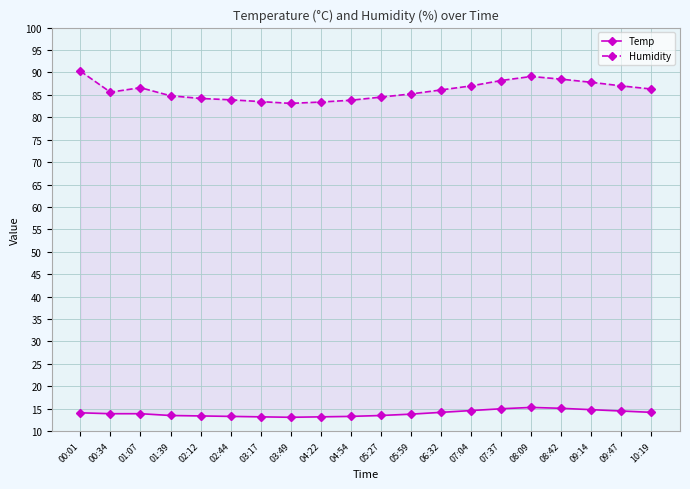

Reading left to right, list all the values displayed in this chart.

Temp: 14.1	13.9	13.9	13.5	13.4	13.3	13.2	13.1	13.2	13.3	13.5	13.8	14.2	14.6	15.0	15.3	15.1	14.8	14.5	14.2
Humidity: 90.3	85.6	86.6	84.8	84.2	83.9	83.5	83.1	83.4	83.8	84.5	85.2	86.1	87.0	88.2	89.1	88.5	87.8	87.0	86.3